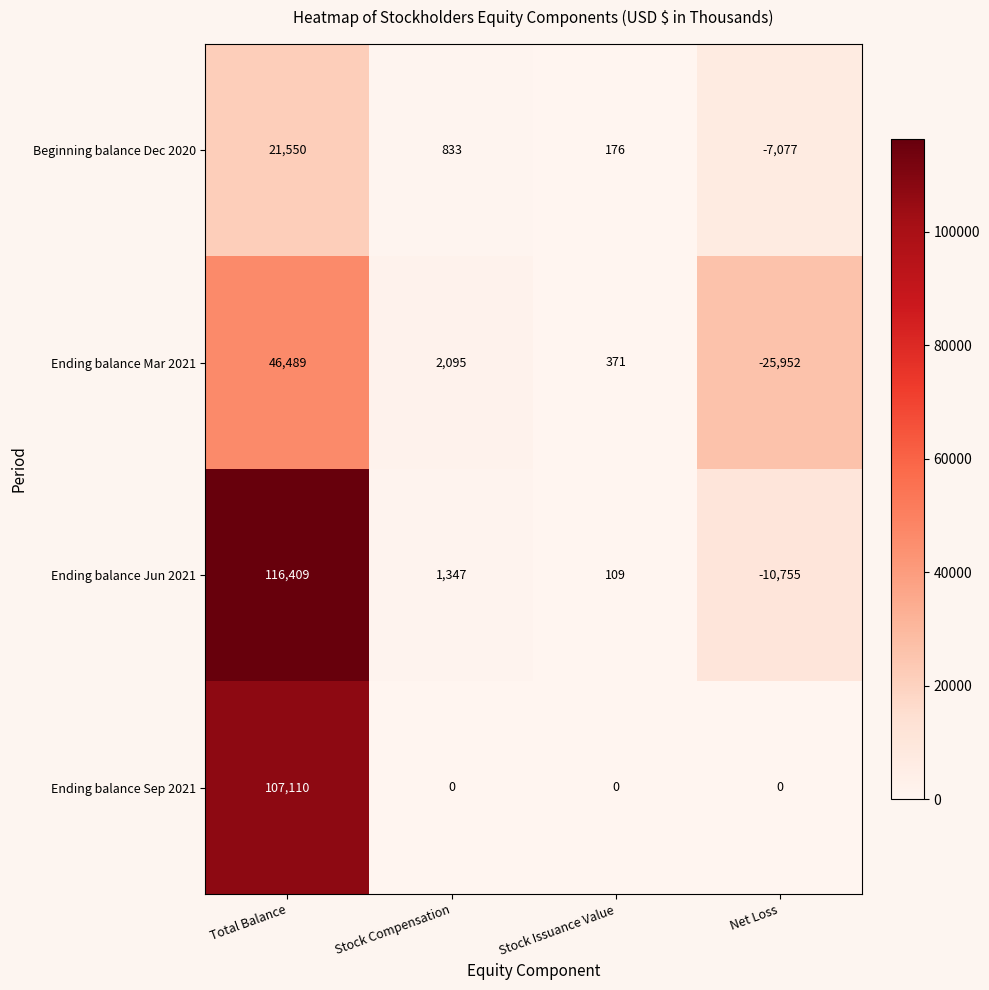

What is the difference between the highest and lowest values at Stock Issuance Value?

371